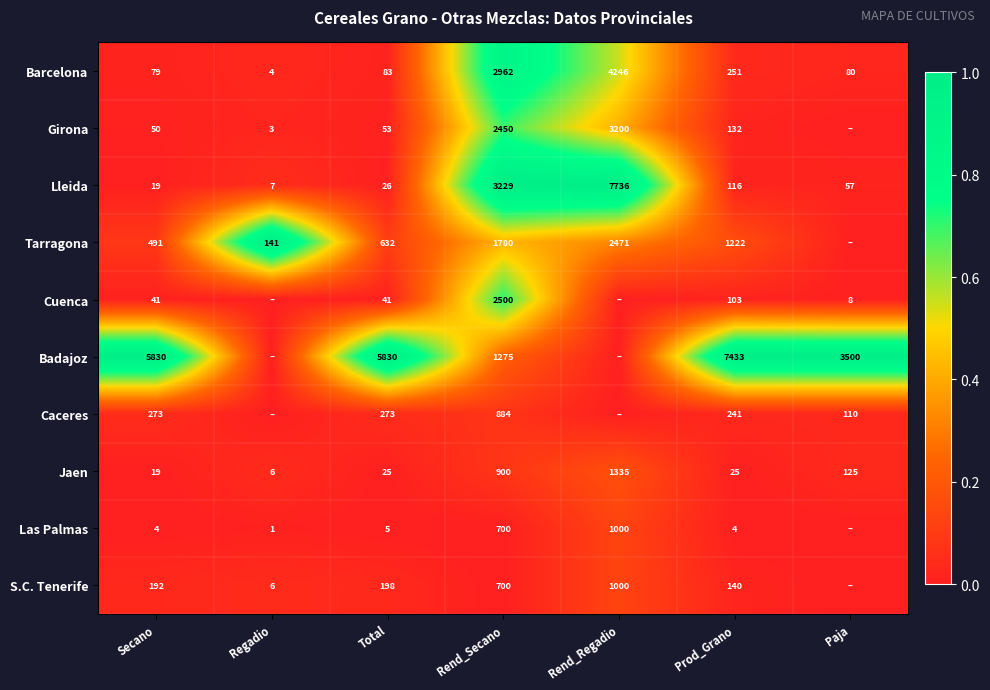

What value does the Barcelona series have at Paja?

80